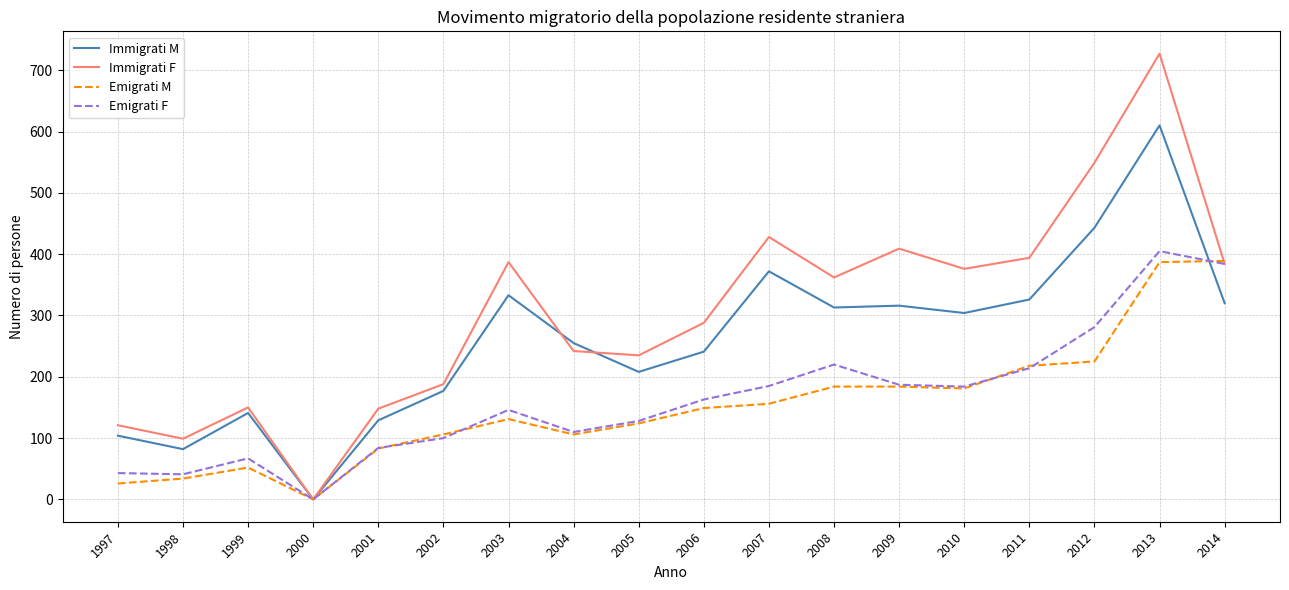

What is the difference between the second highest and minimum values in the Immigrati M series?

443